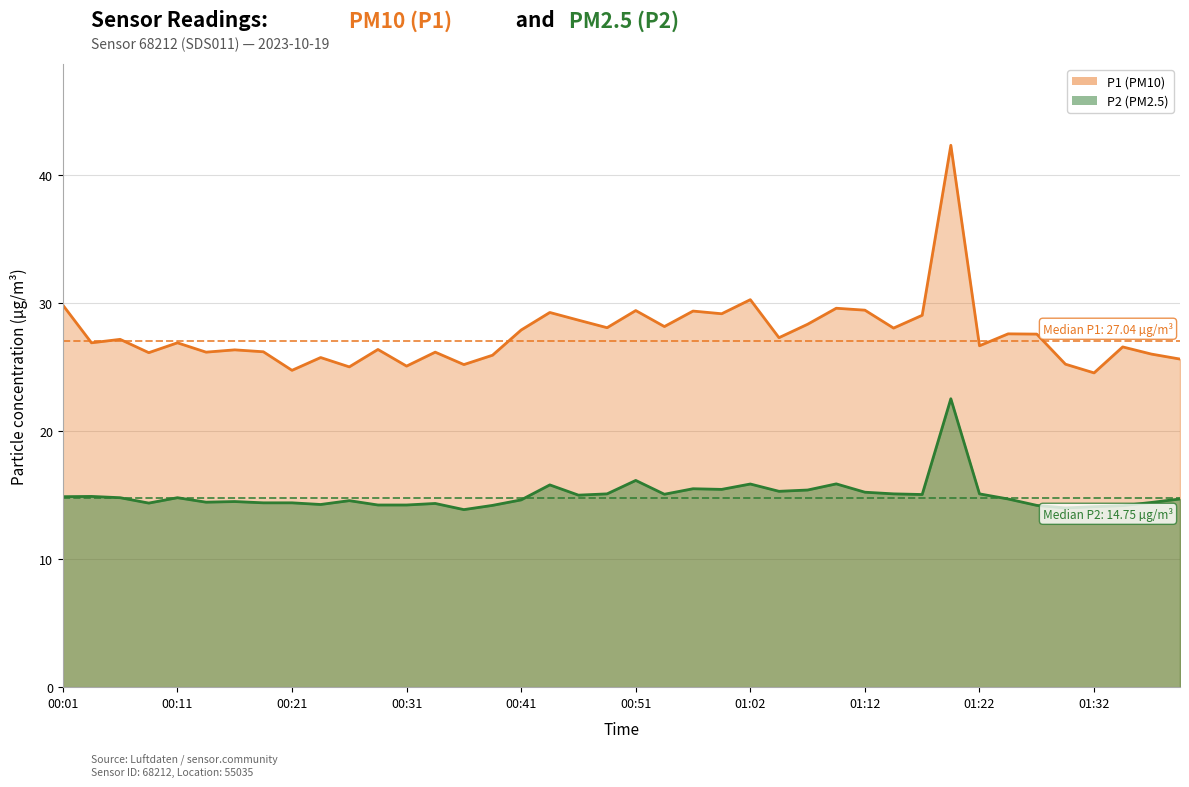

How many categories are shown in the chart?

40